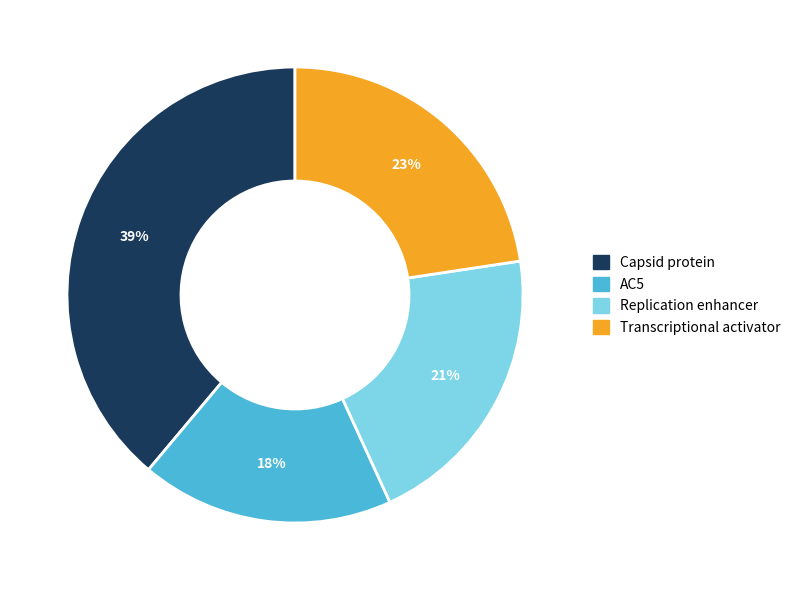

The Replication enhancer slice represents 21% of the pie. True or false?

True